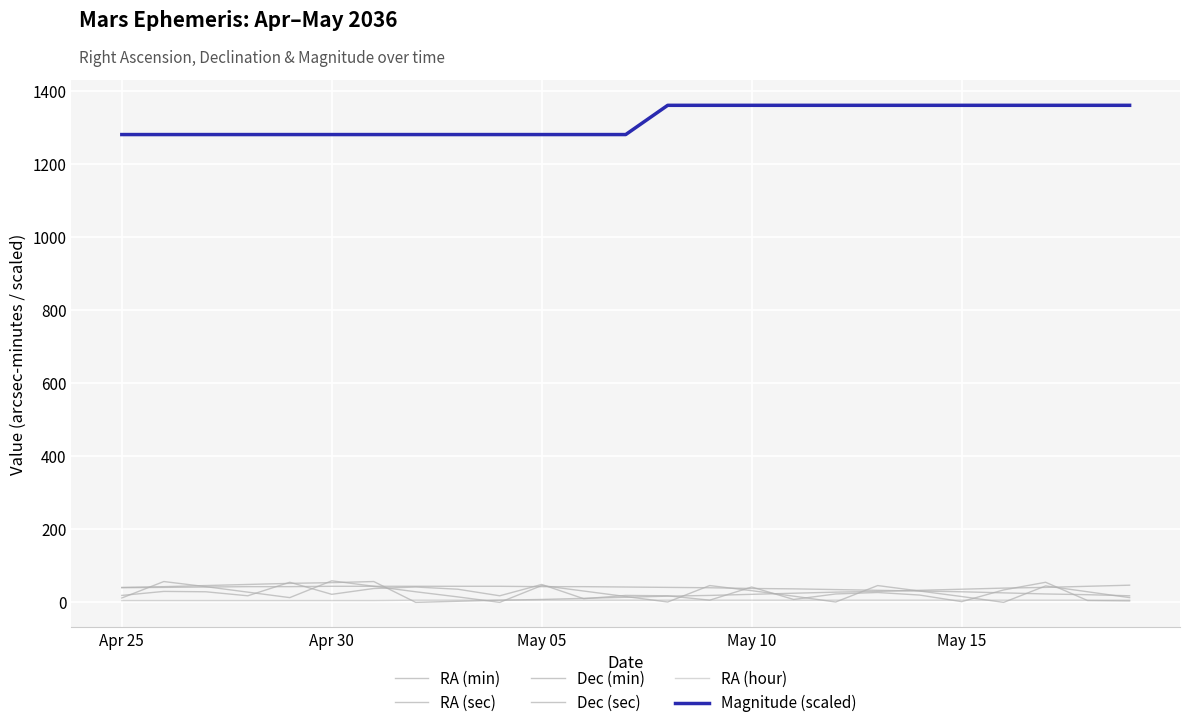

What is the maximum value shown in the chart?

1360